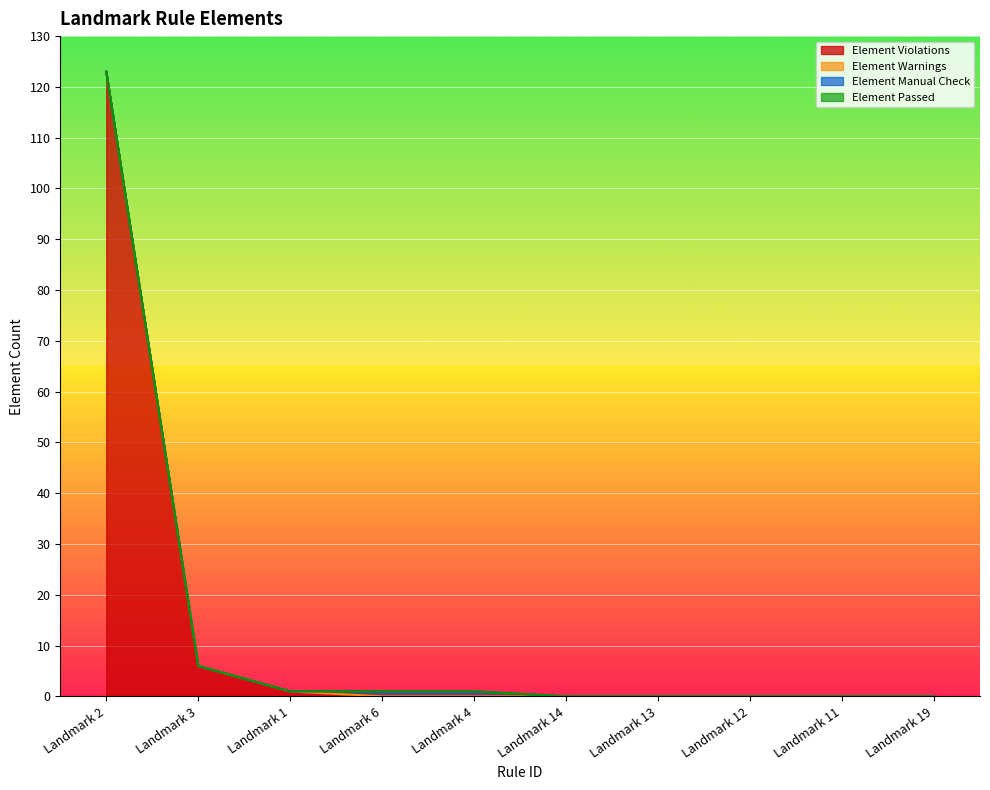

Between Landmark 2 and Landmark 13, which series saw the biggest shift?

Element Violations